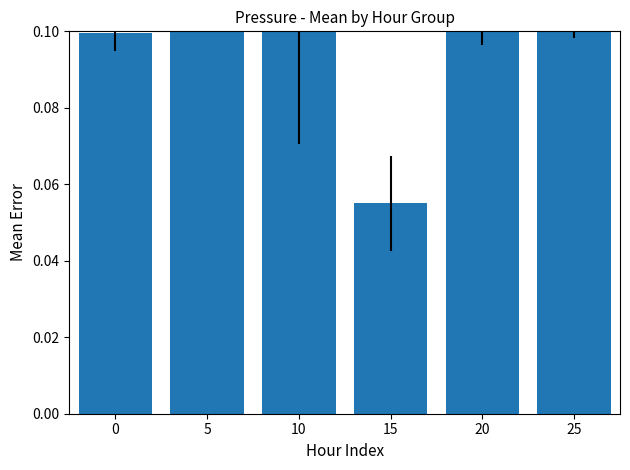

True or false: the data shows 0.1 at 0.

True